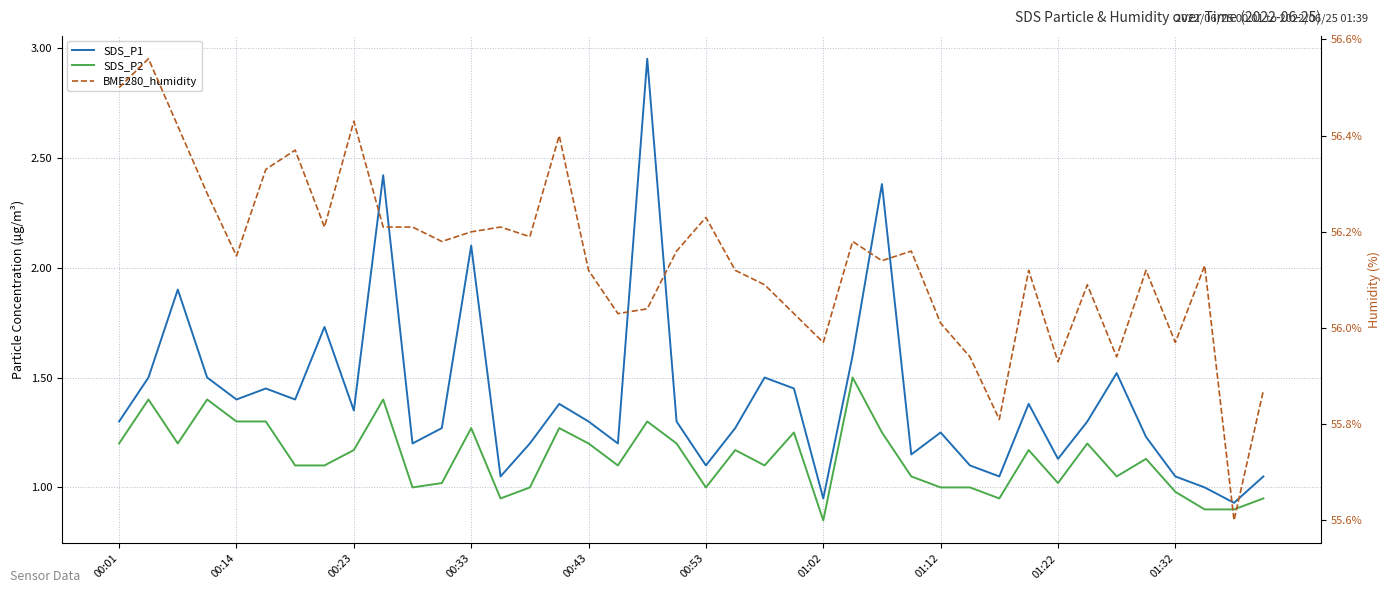

At which category is the sum across all series the highest?

18